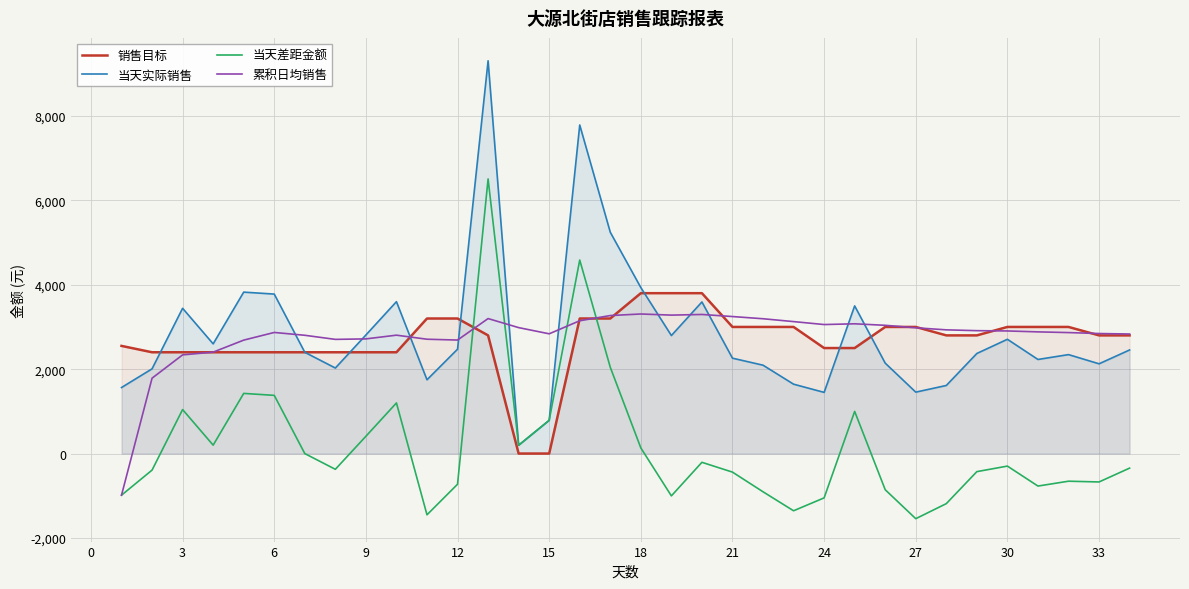

True or false: 当天实际销售 and 当天差距金额 cross at least once.

False